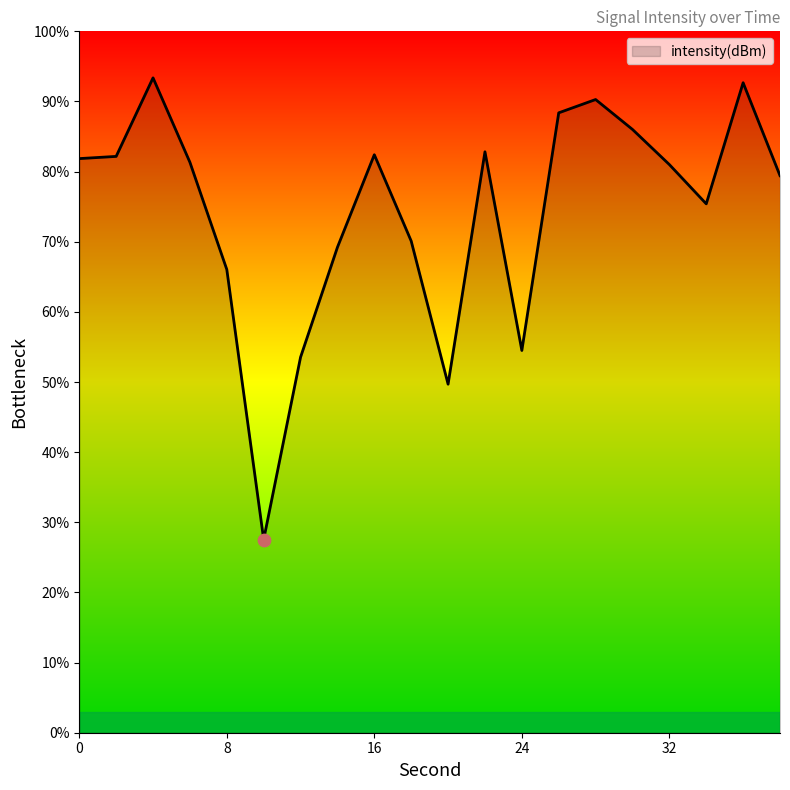

What is the smallest value displayed?

27.5